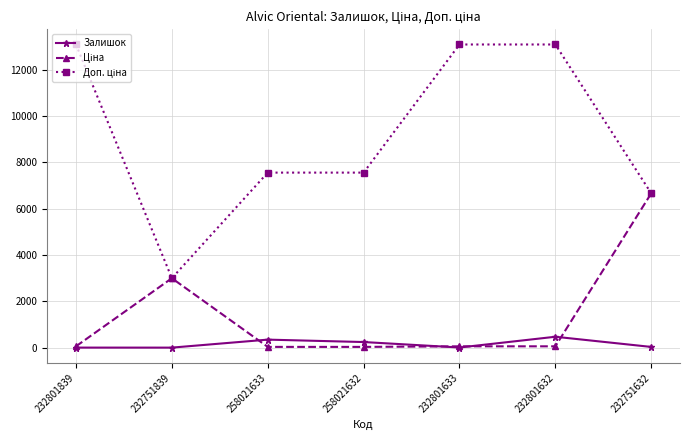

What is the maximum value shown in the chart?

13081.5